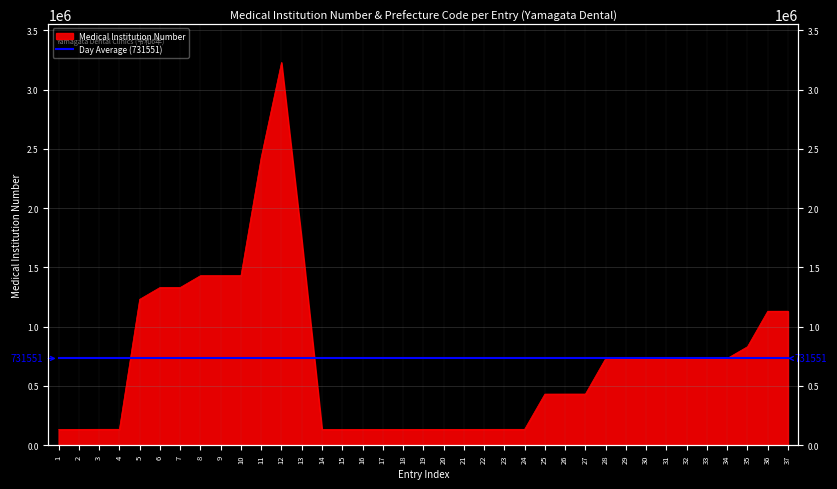

The value at 31 is 1178133. True or false?

False